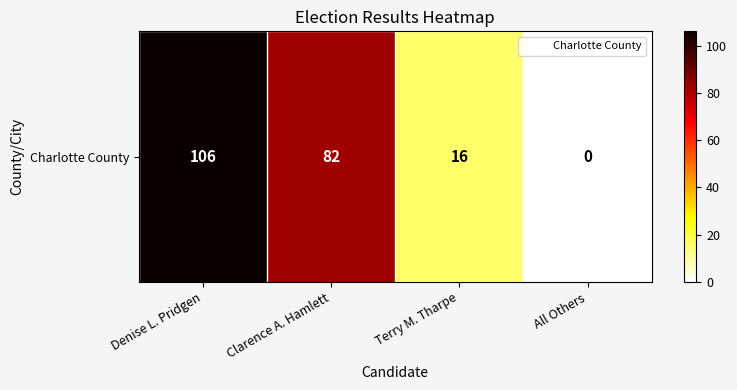

What is the change in value from Denise L. Pridgen to All Others?

-106